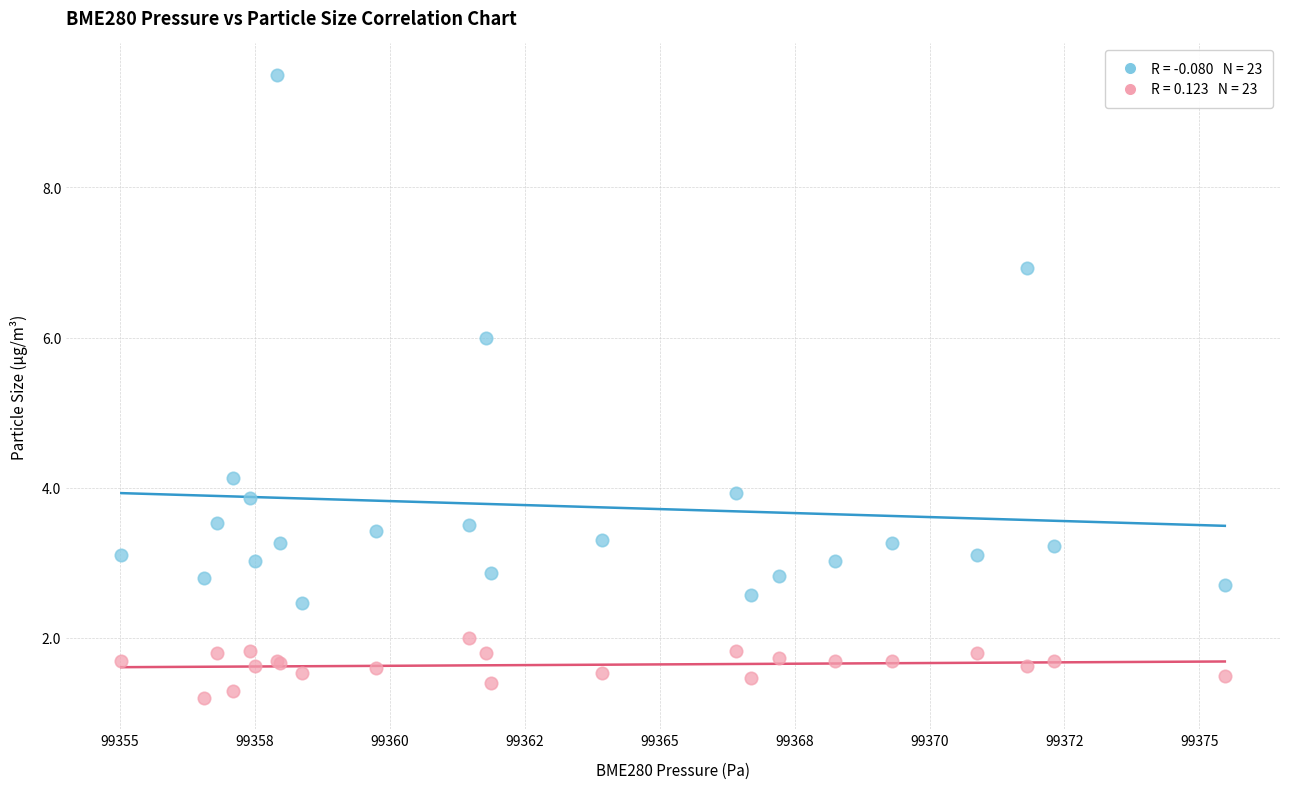

Across all series, what Y value is closest to 5?

4.1